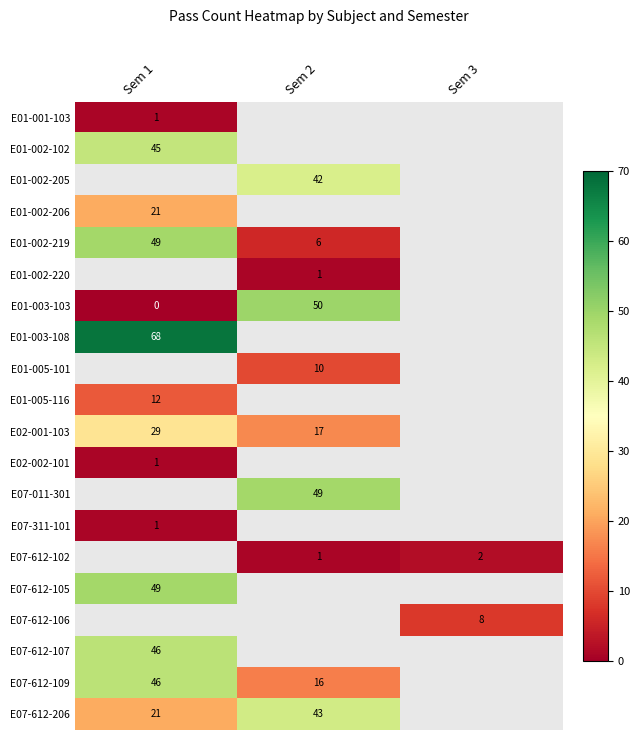

The value of E07-612-107 at Sem 1 is 67. True or false?

False